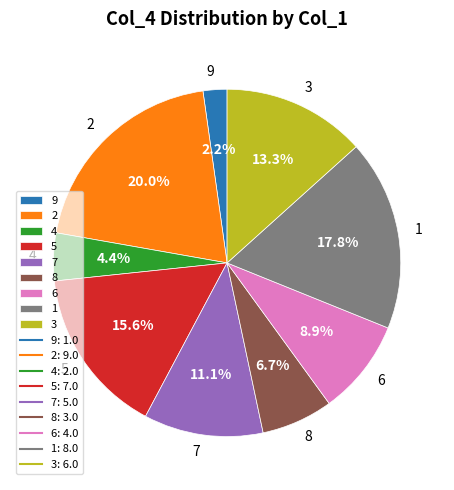

Is there a majority slice in this chart?

No